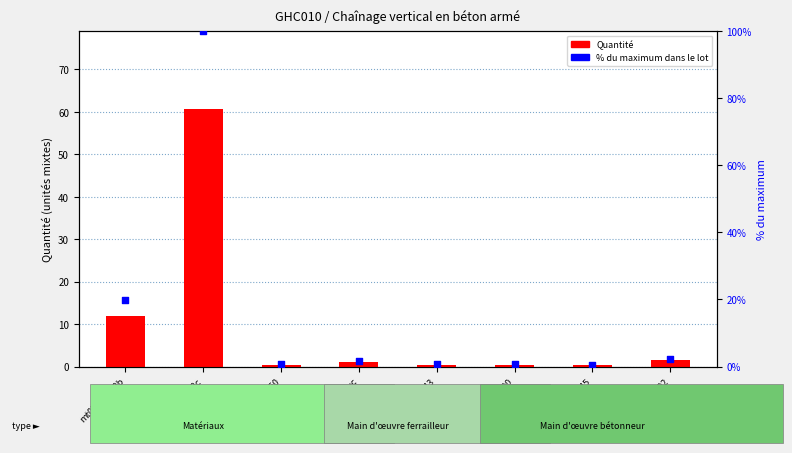

Which series has the widest spread of Y values?

% du max